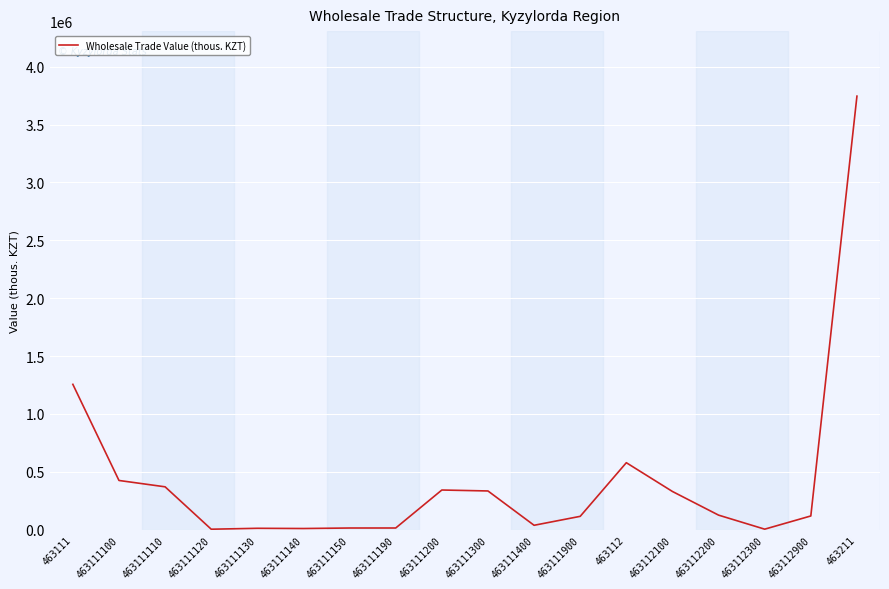

At which category does the chart reach its peak across all series?

463211